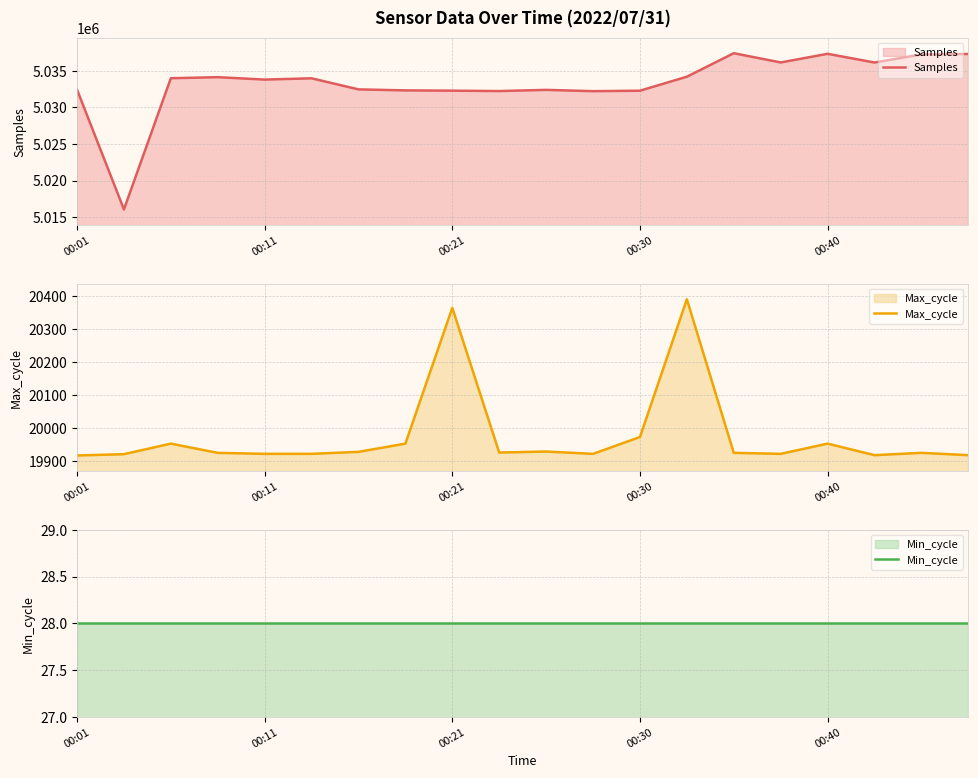

What is the lowest value of the Samples series?

5016047